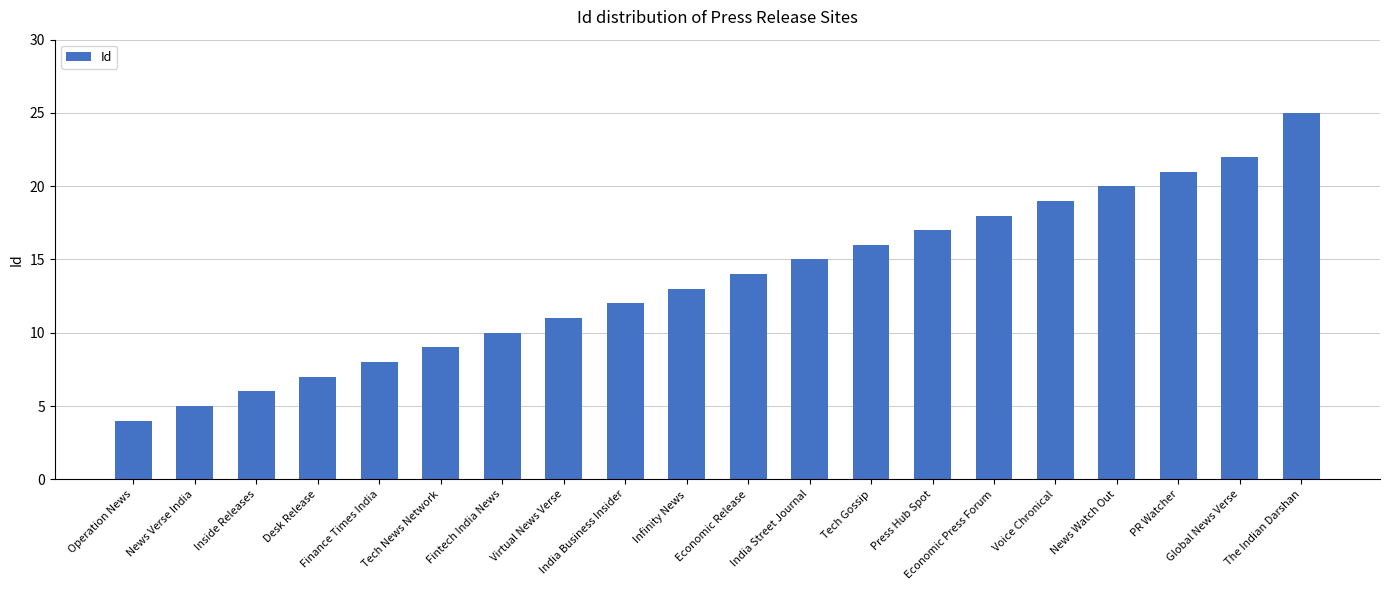

Which category has the lowest value across all series?

Operation News